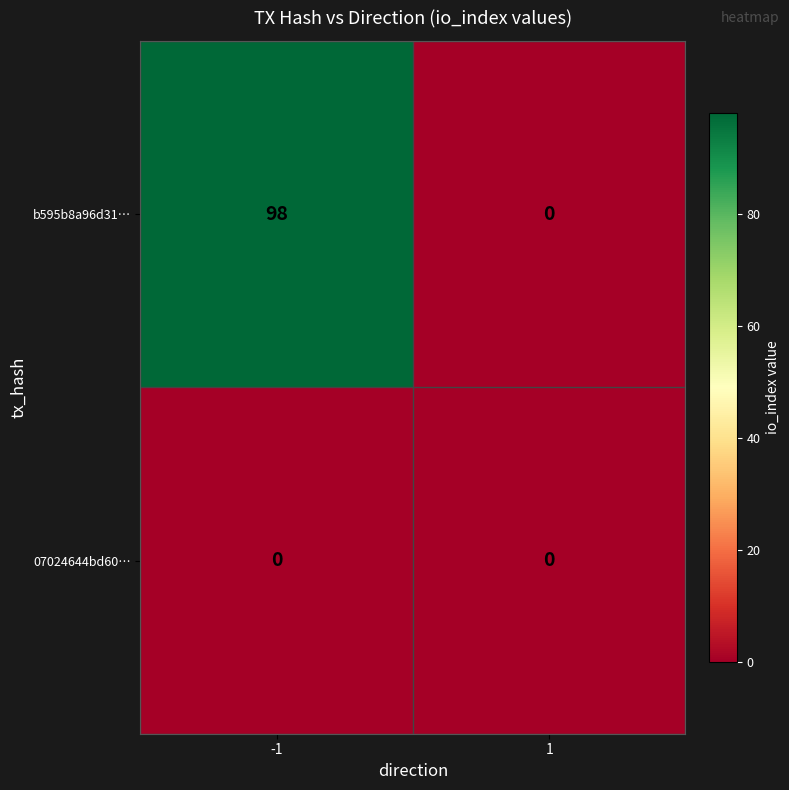

What is the maximum value shown in the chart?

98